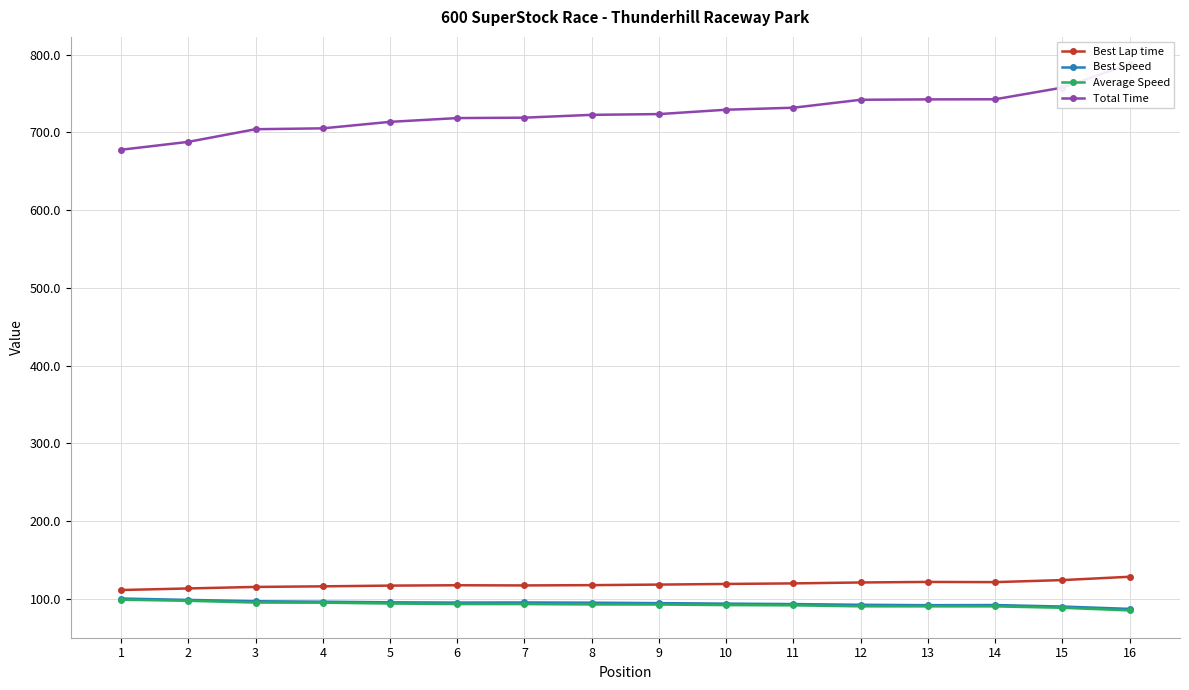

Which has a higher value, 15 or 5?

15